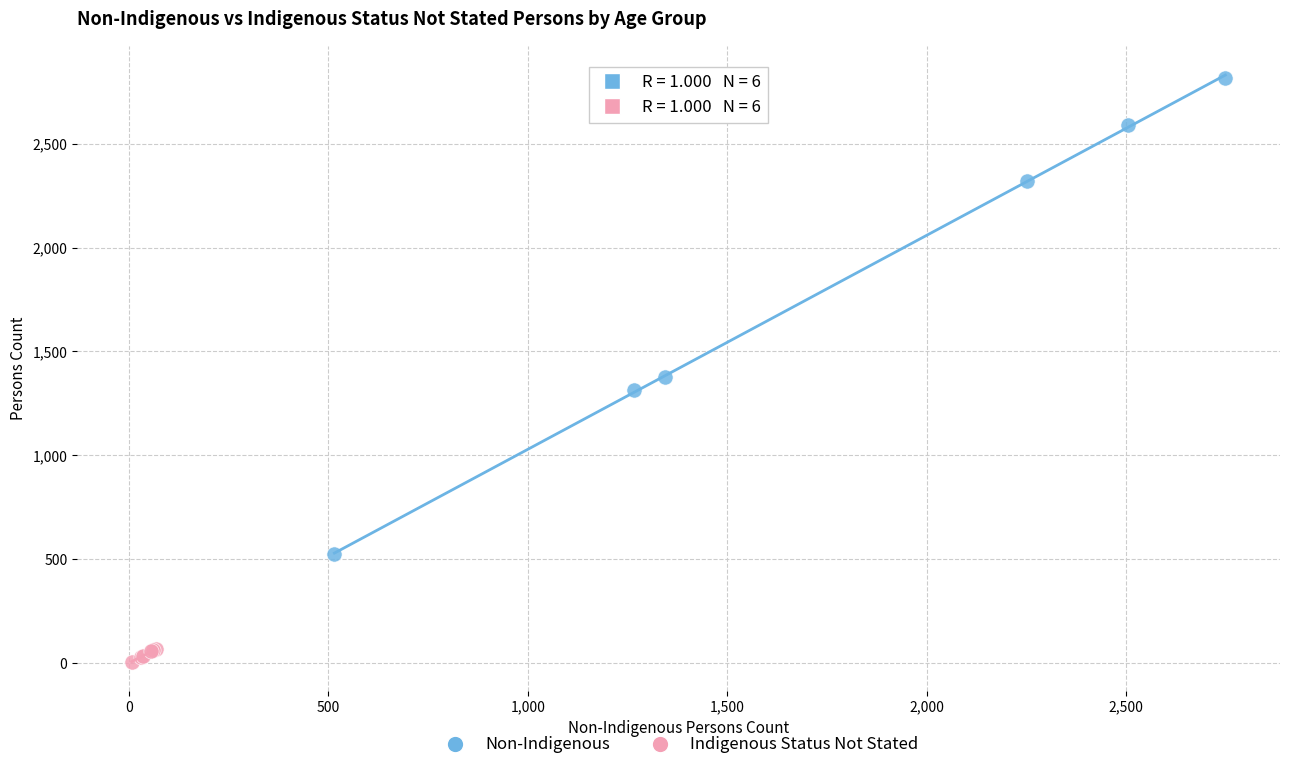

What are all the series names shown in the legend?

Non-Indigenous, Indigenous Status Not Stated